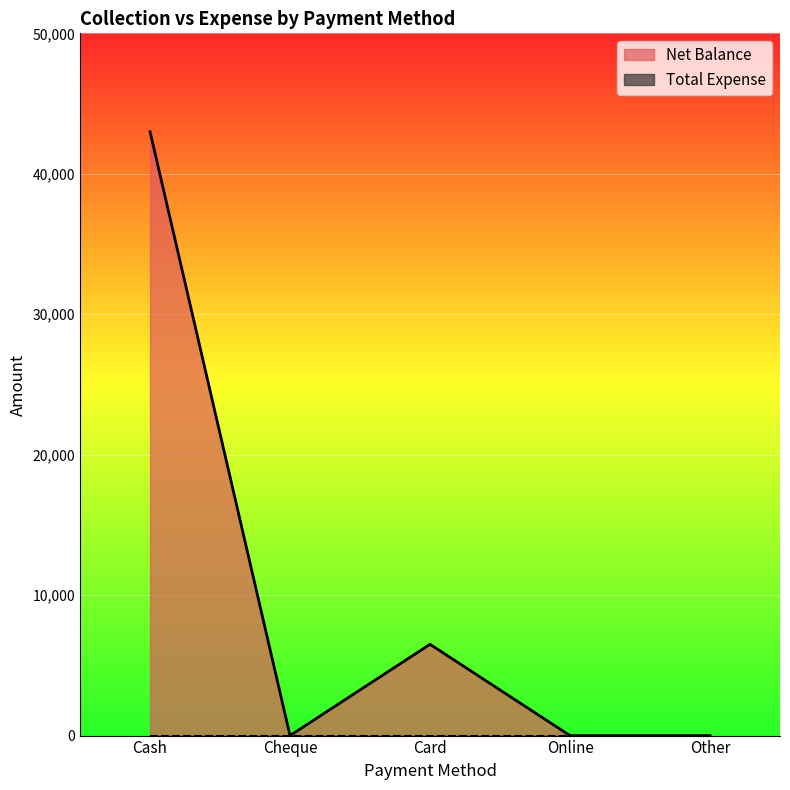

Reading left to right, transcribe all the data shown in this chart.

Cash=42998	Cheque=0	Card=6499	Online=0	Other=0